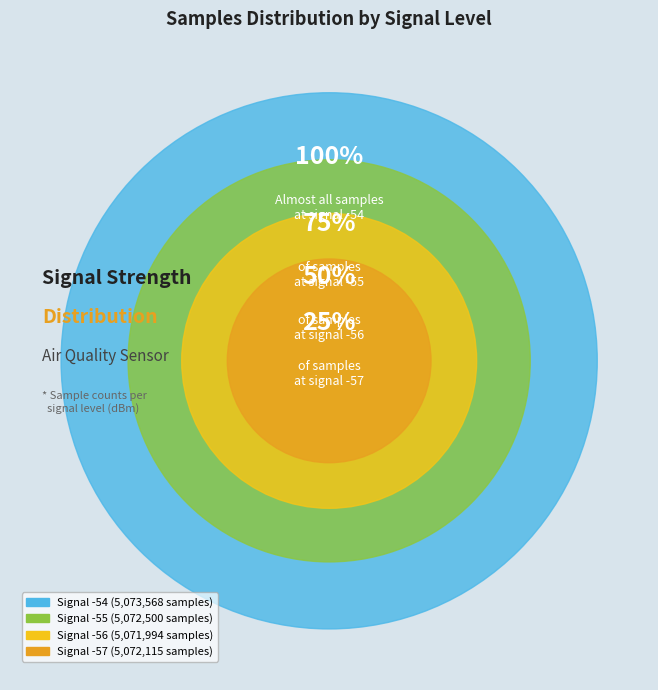

Count the number of slices in the pie.

4